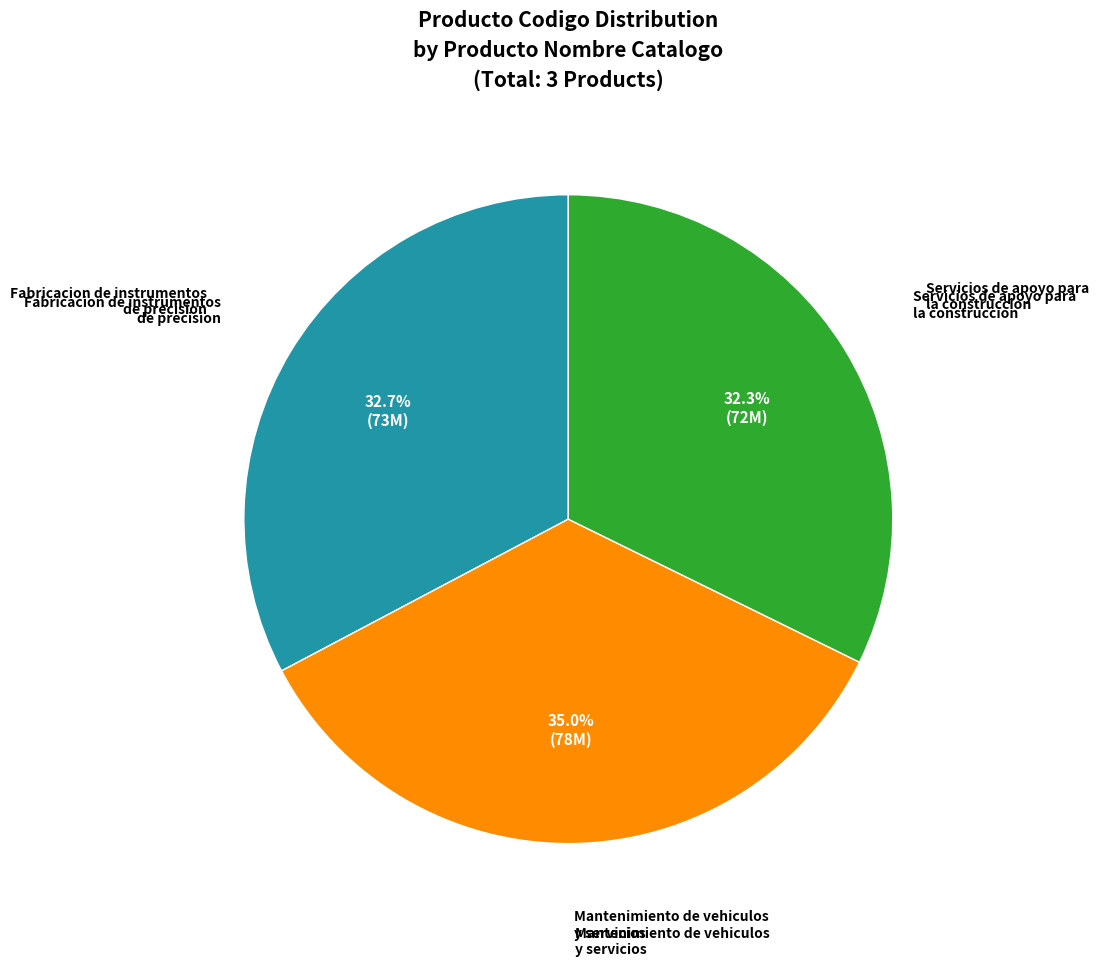

To the nearest percent, what portion does Mantenimiento de vehiculos y servicios represent?

35%